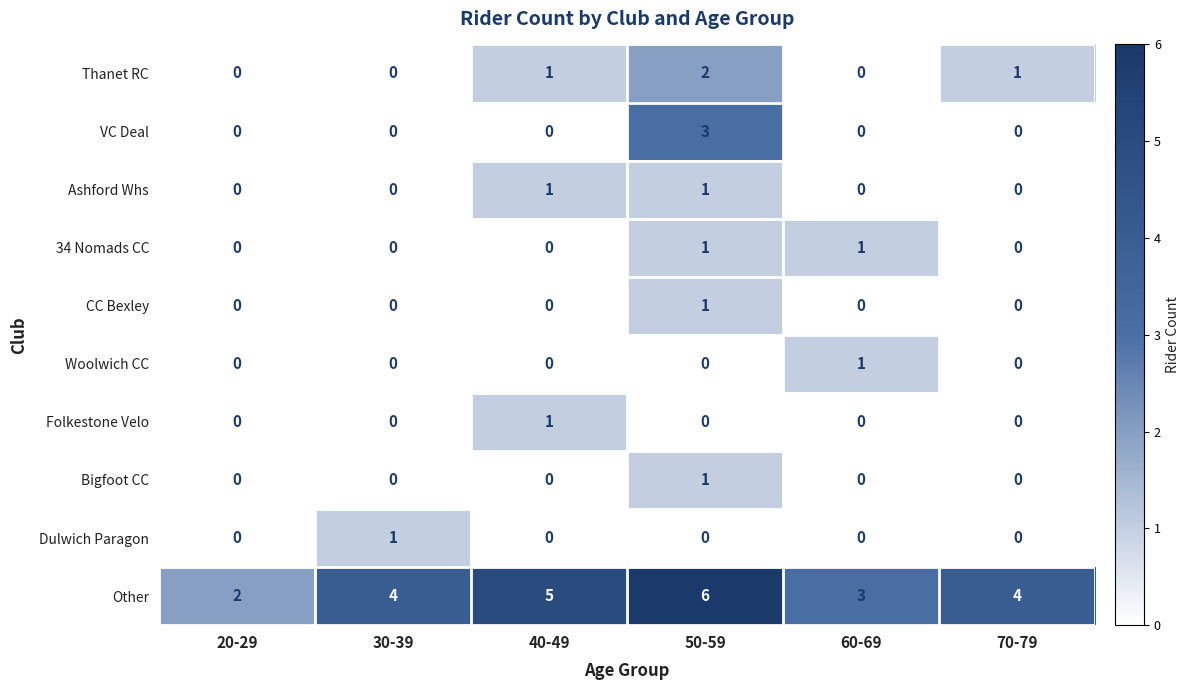

How many 34 Nomads CC values are between 0 and 1?

6